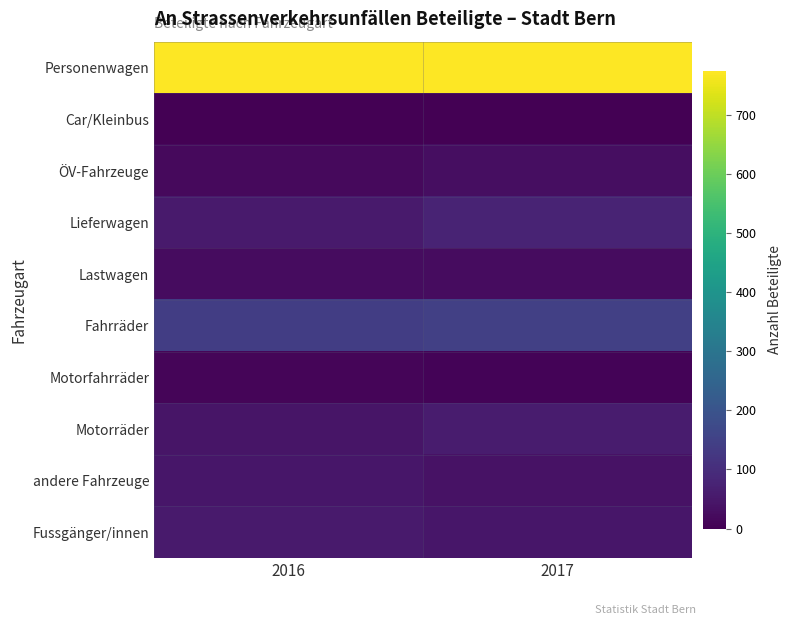

Which series has the largest total across all categories?

Personenwagen